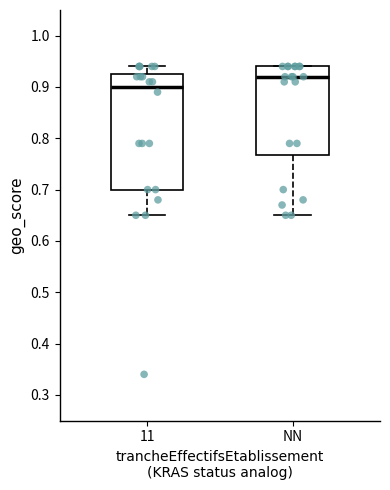

Which box's median line is the lowest?

11